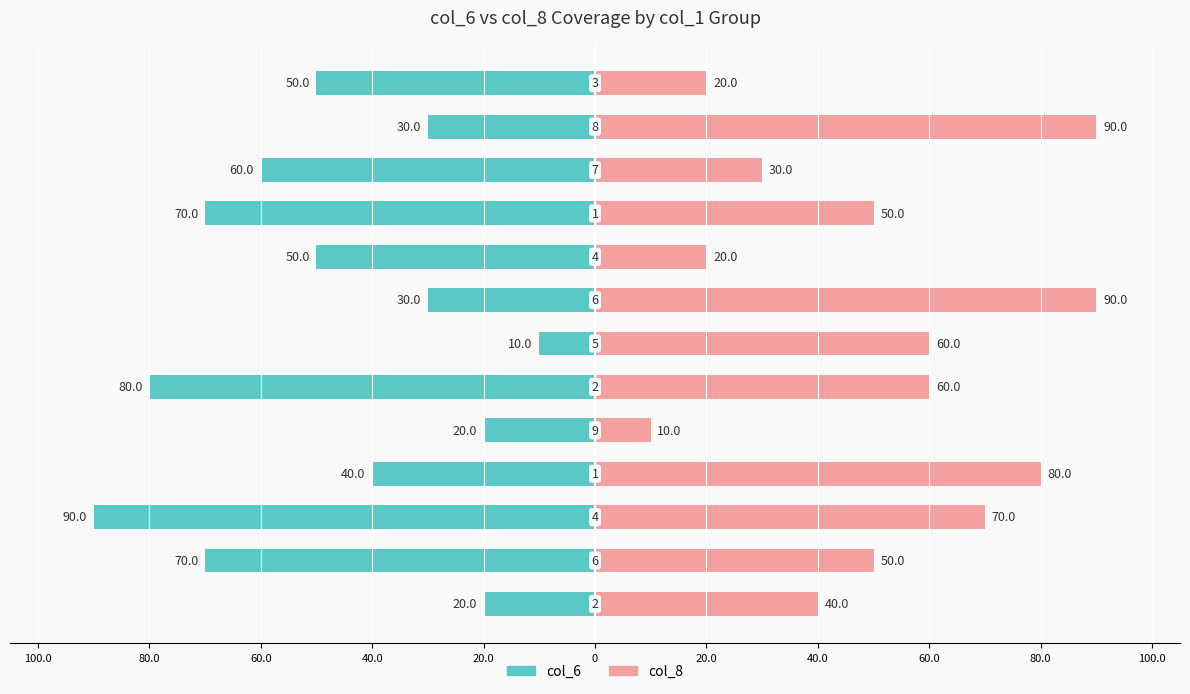

Between 0 and 60.0, which series saw the biggest shift?

col_8